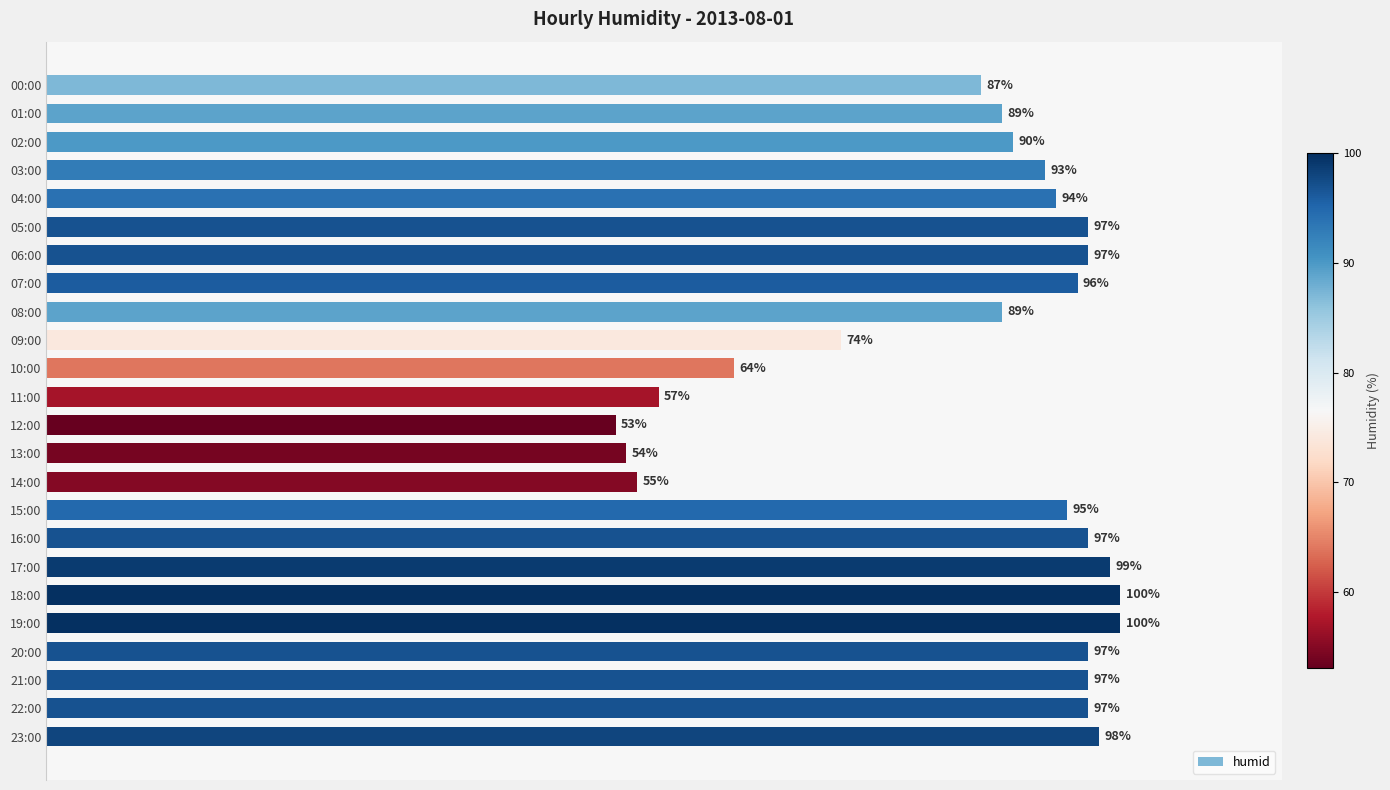

At which label is the value closest to 76?

09:00